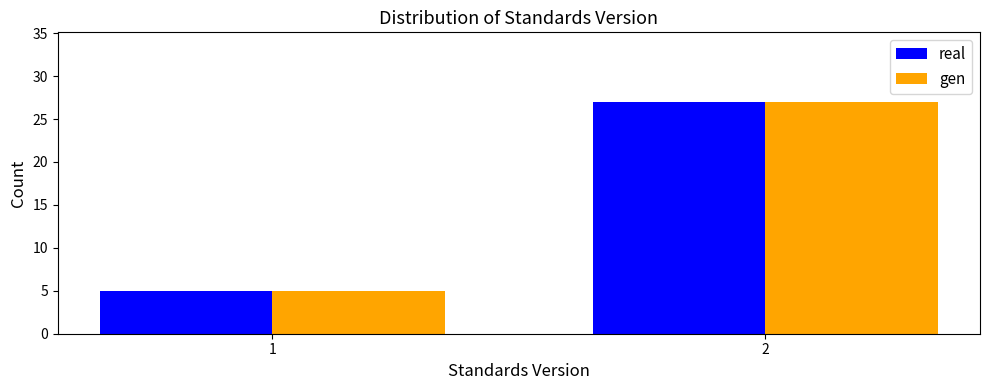

Reading left to right, transcribe all the data shown in this chart.

real: 1=5	2=27
gen: 1=5	2=27